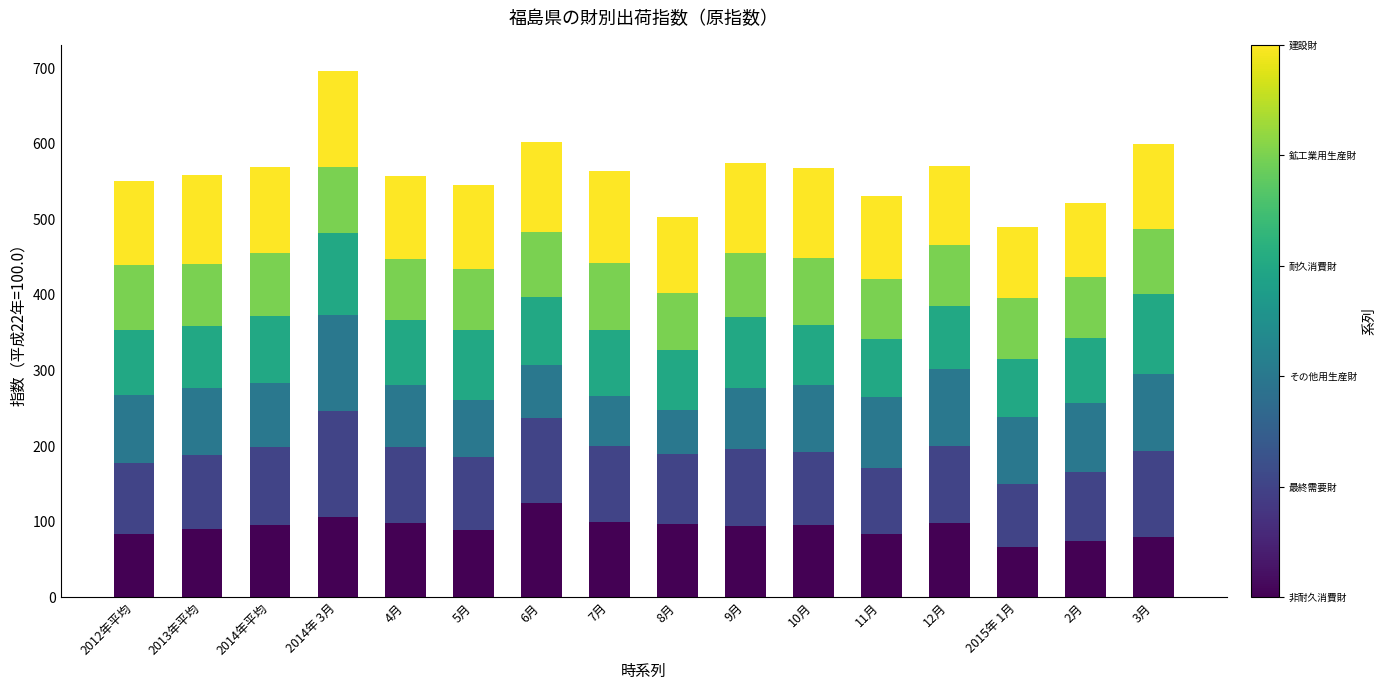

At which category is the sum across all series the highest?

2014年 3月